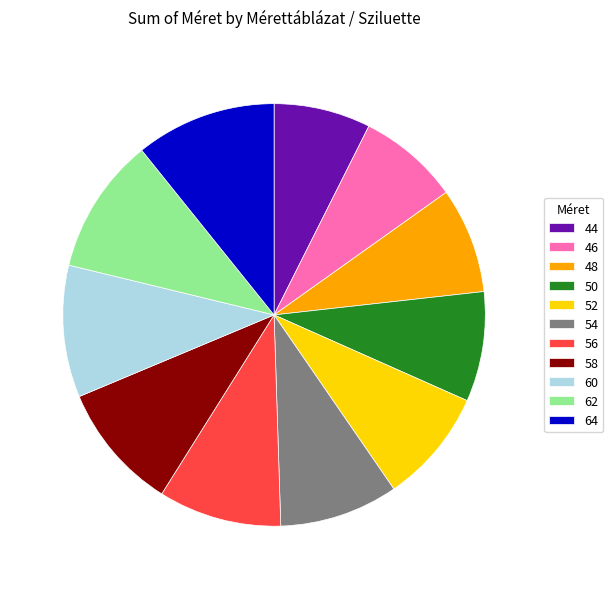

Does 48 account for over 50% of the chart?

No